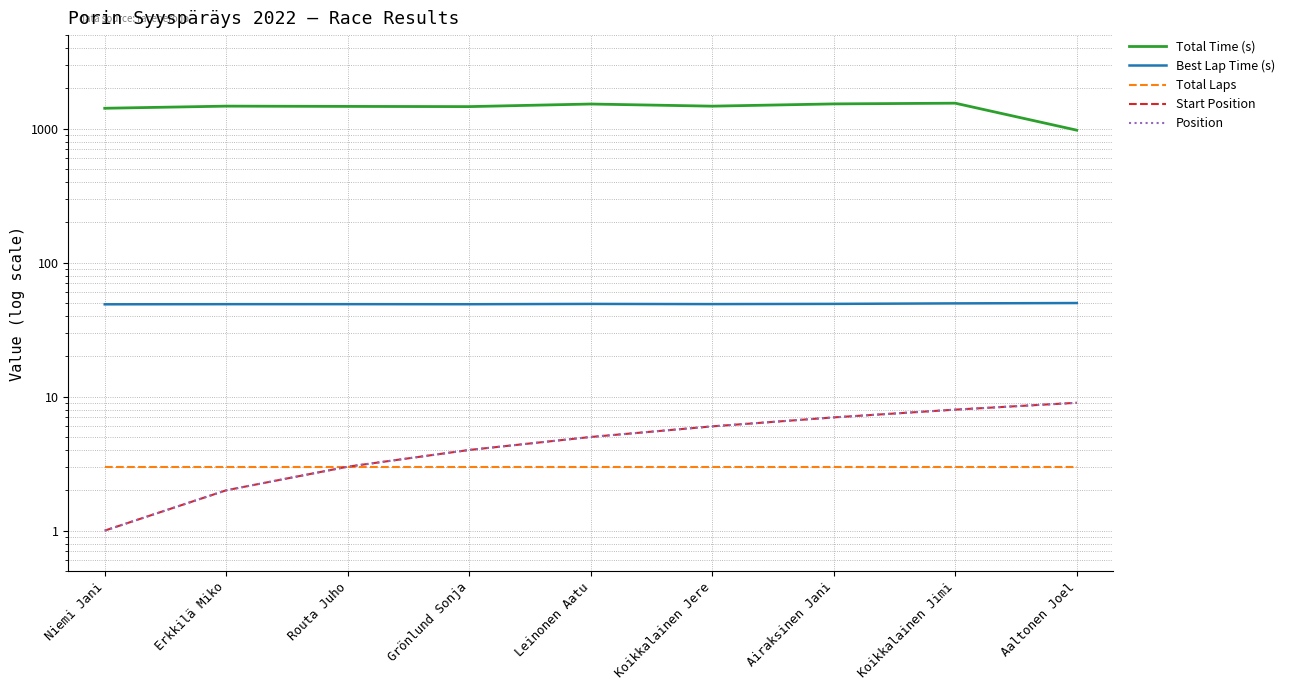

What is the label of the 2nd point from the left?

Erkkilä Miko